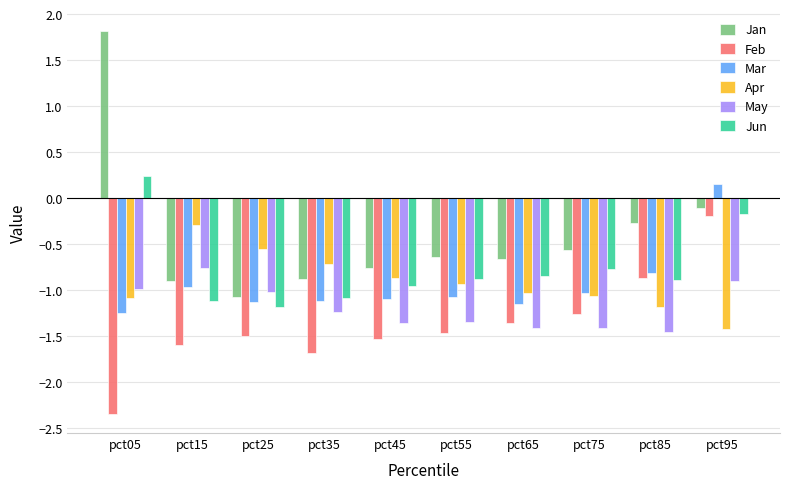

What is the difference between the highest and lowest values at pct05?

4.2